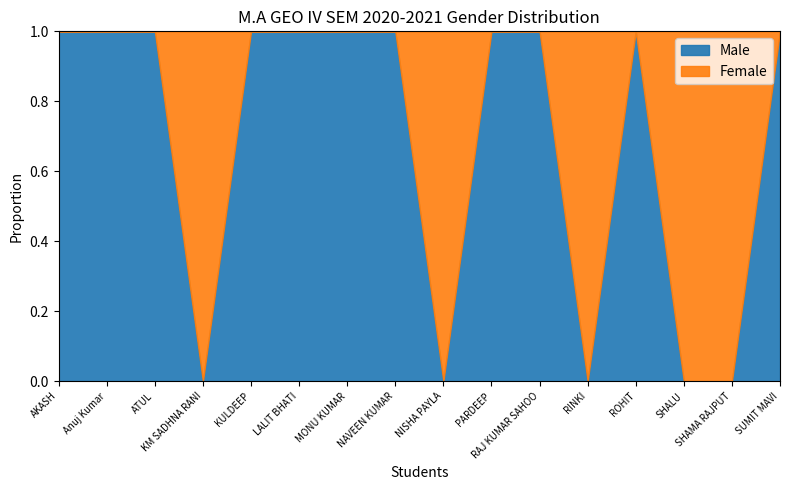

Which has a higher value, ATUL or Anuj Kumar?

ATUL